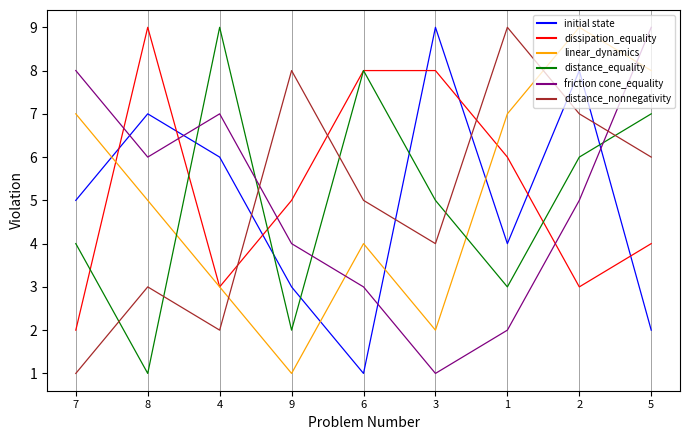

How many distance_nonnegativity values are between 3 and 7?

5